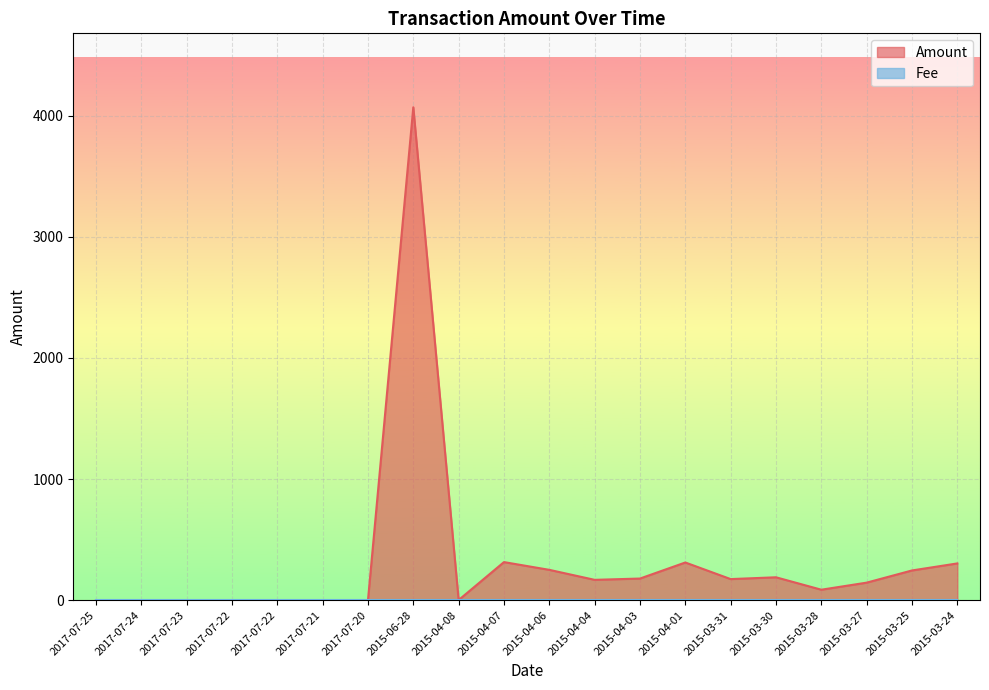

How many values are above zero?

13